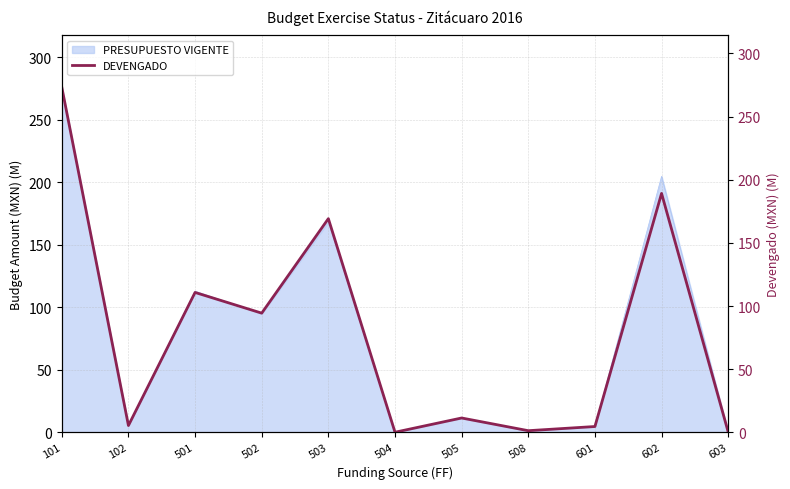

How many data points are above 11?

6